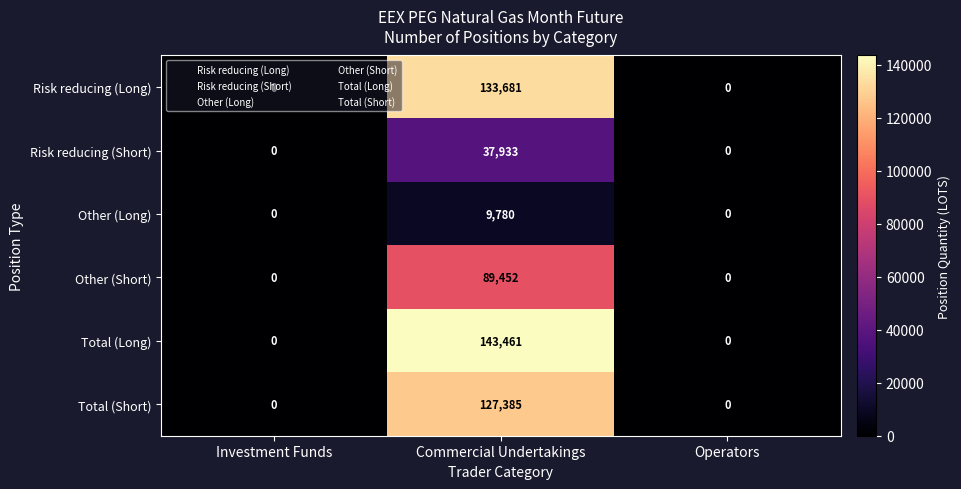

Which series has the largest total across all categories?

Total (Long)